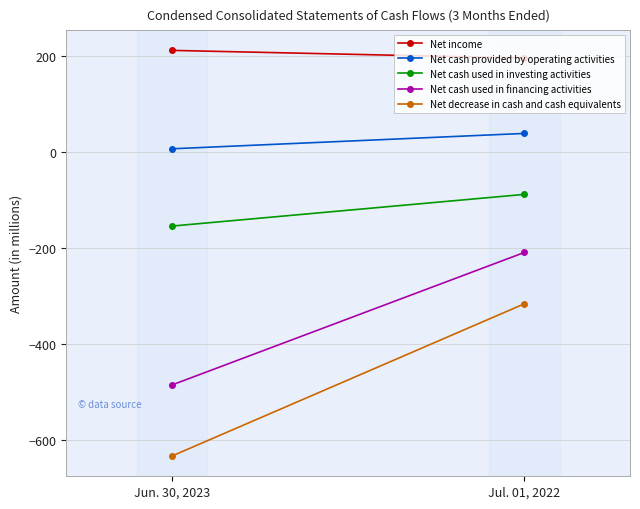

Read the Net cash provided by operating activities value at Jul. 01, 2022, to the nearest 5.

40